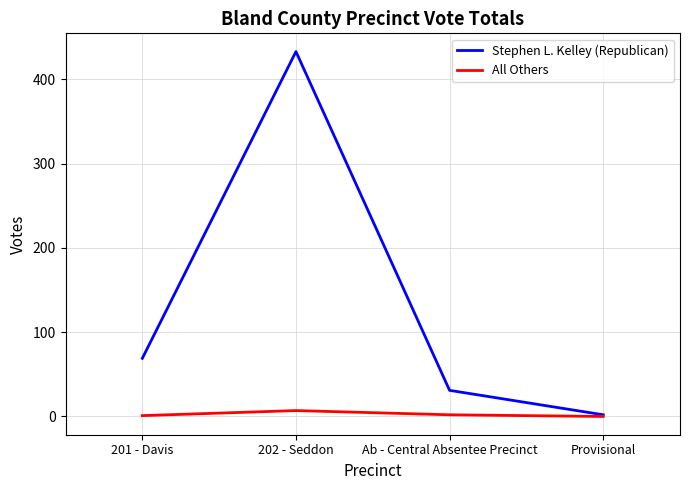

The Stephen L. Kelley (Republican) series shows 33 at 201 - Davis. True or false?

False